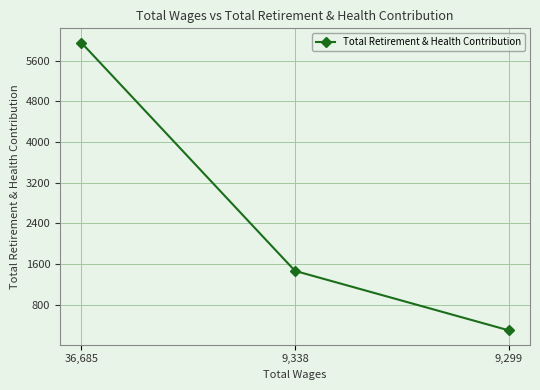

What position from the right is 9,299?

1